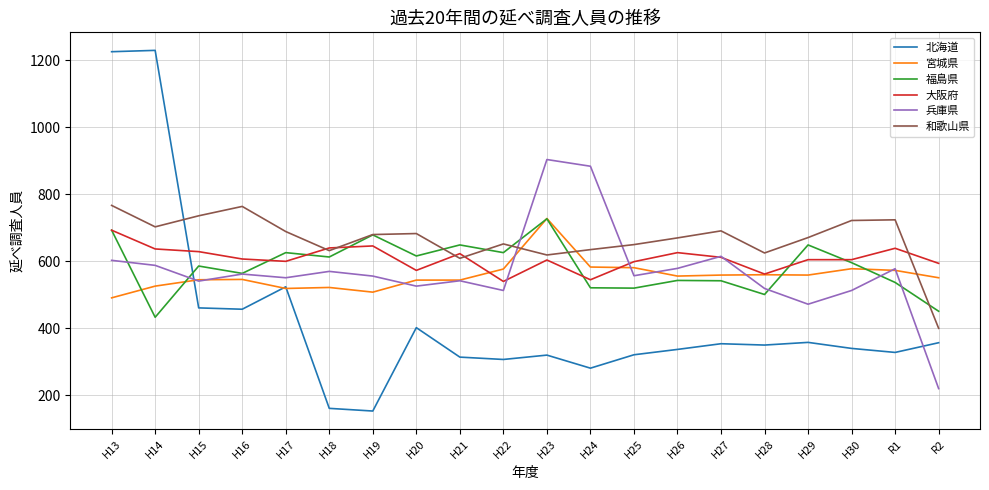

Which series has the largest range (max minus min)?

北海道